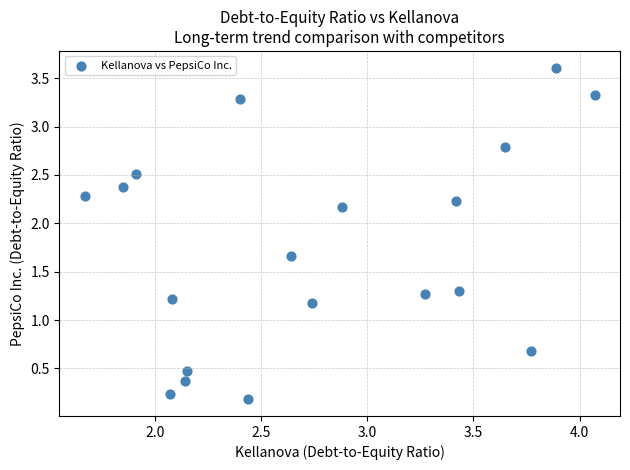

What Y value in the scatter plot is closest to 1?

1.2